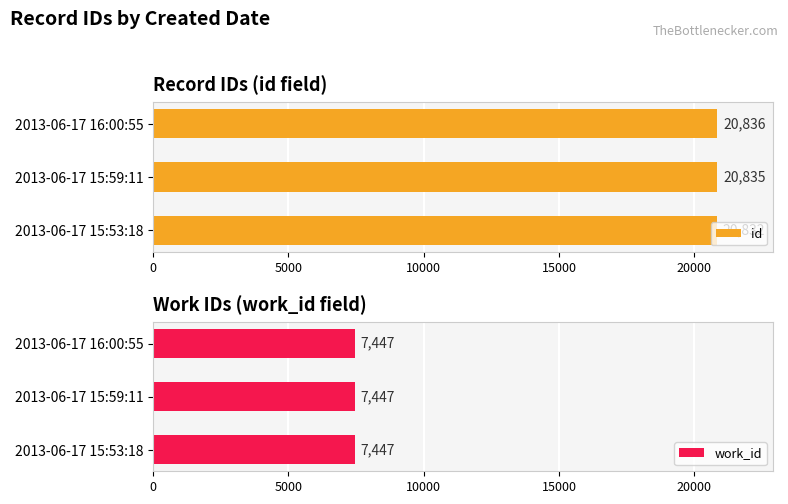

Are the bars grouped side by side (vs. stacked)?

Yes